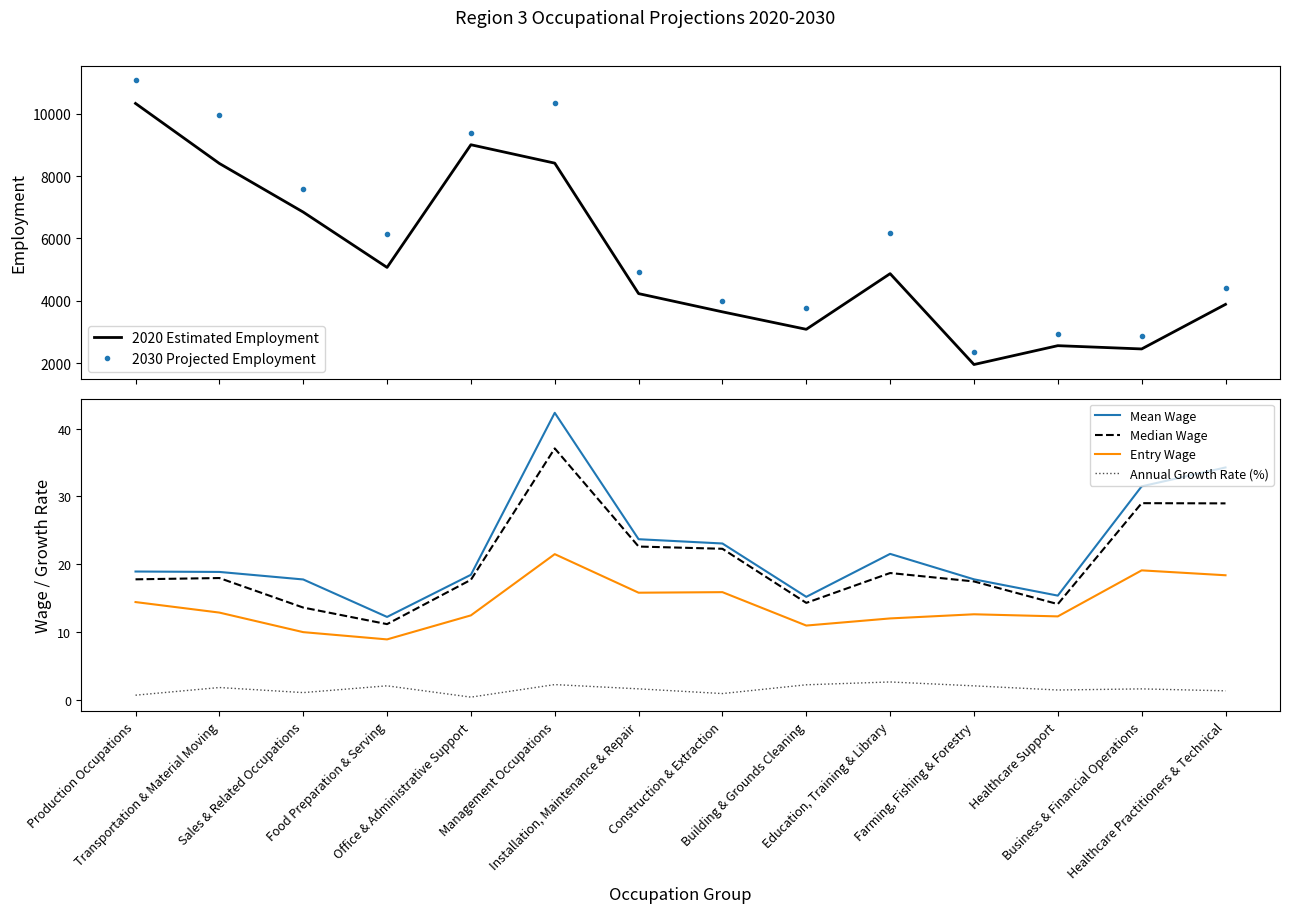

True or false: 2020 Estimated Employment and Annual Growth Rate (%) cross at least once.

False